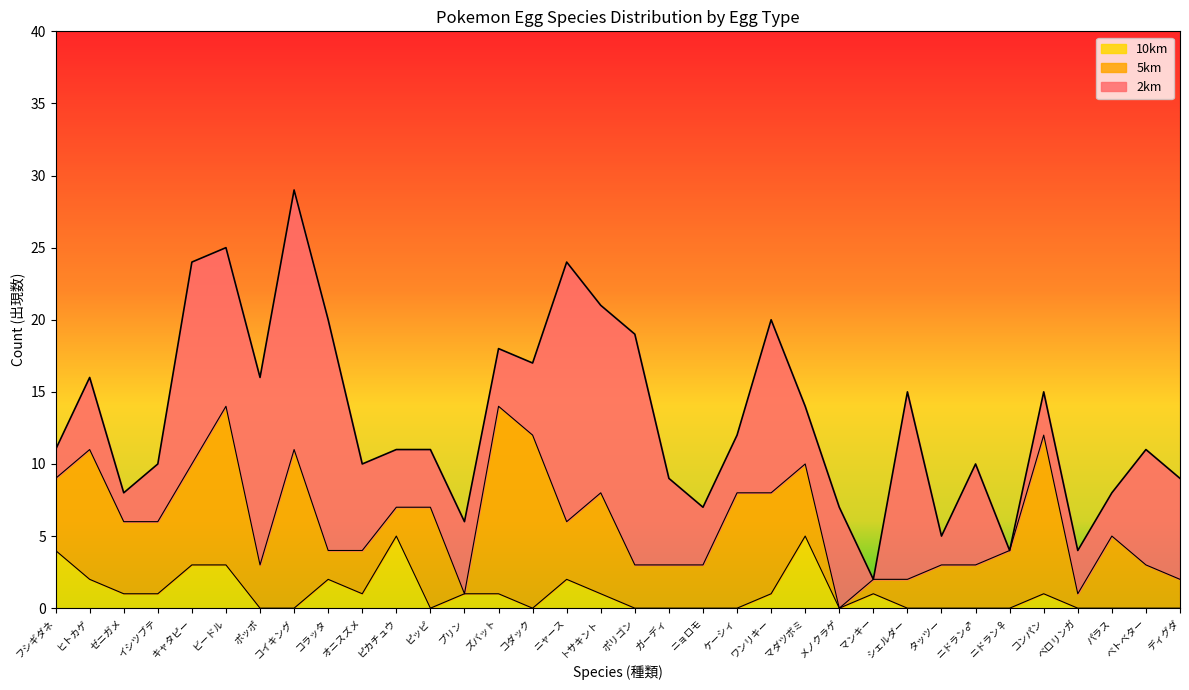

Which series has the largest range (max minus min)?

2km